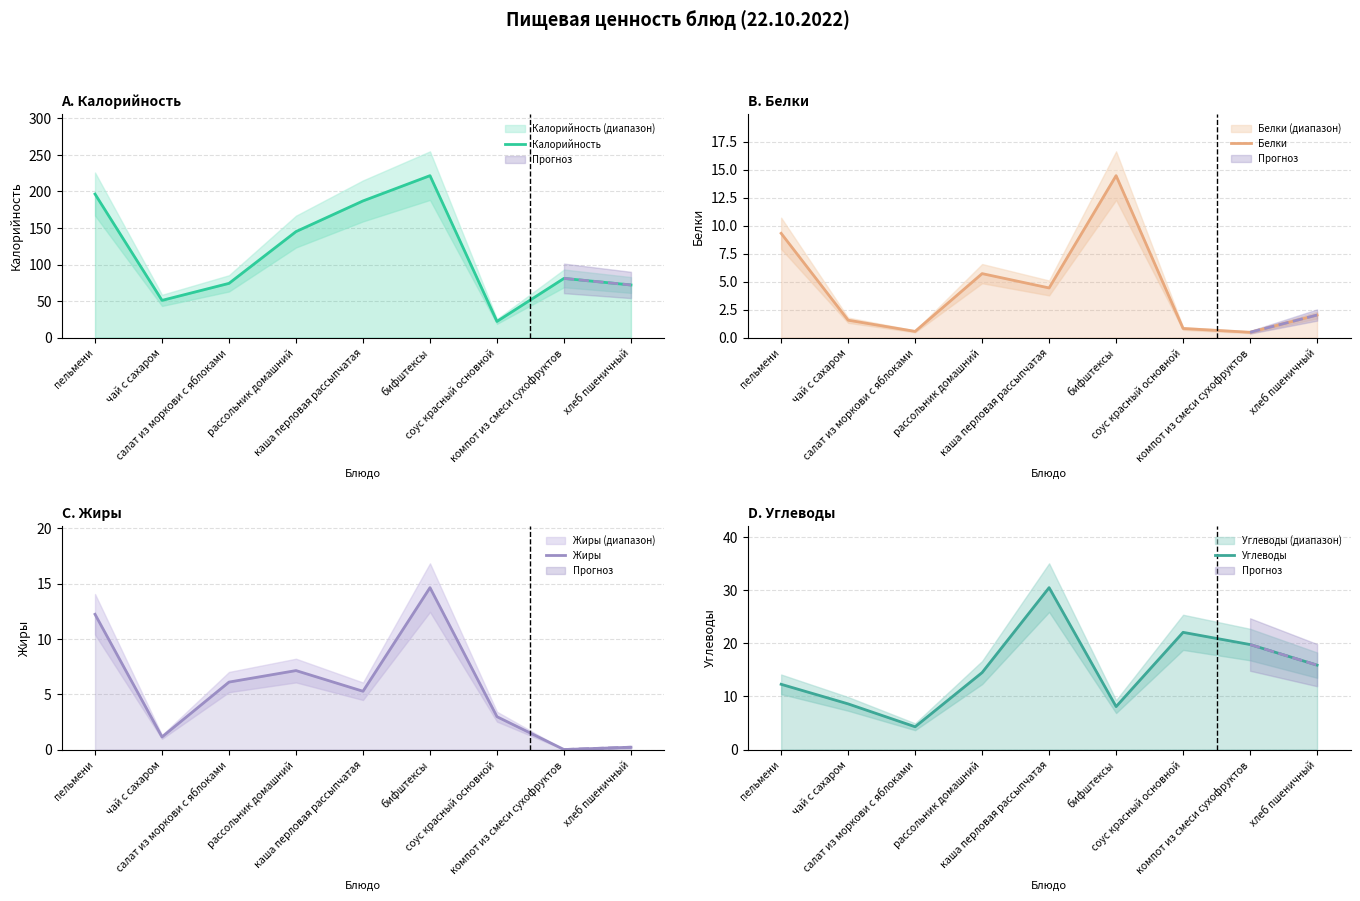

The value of Белки at пельмени is 3.7. True or false?

False